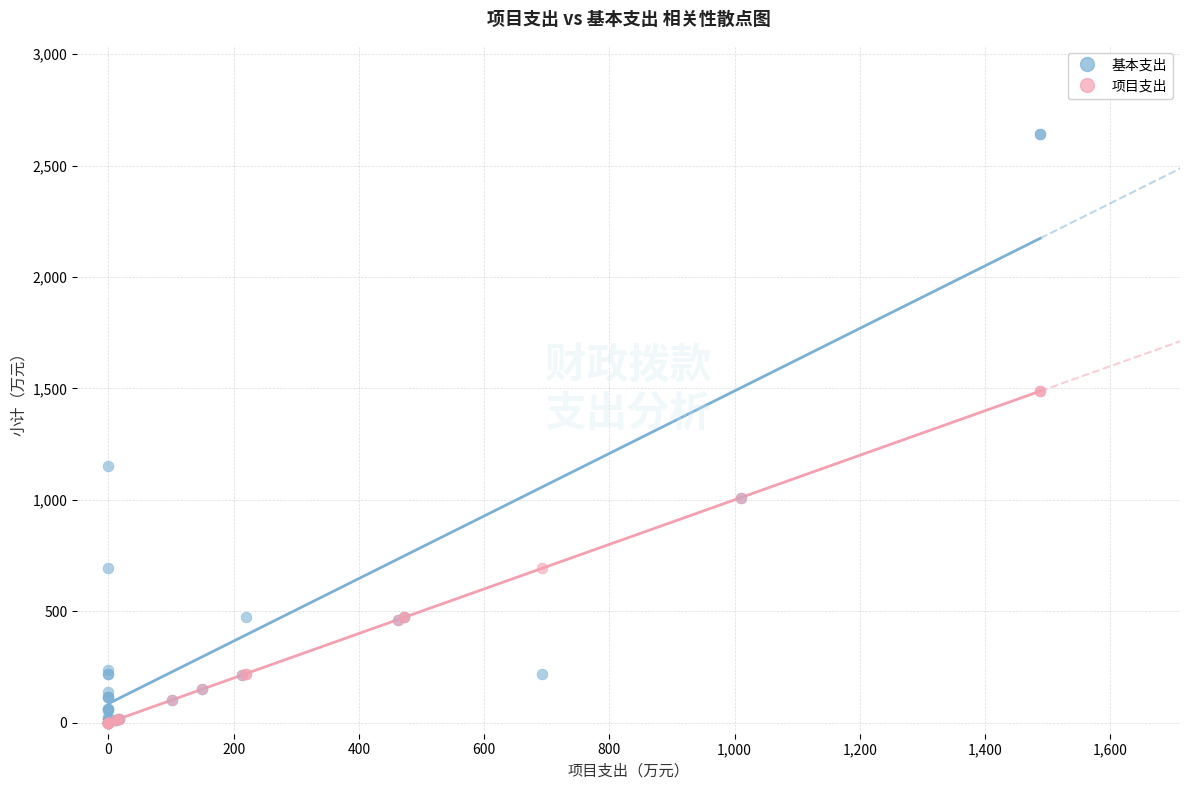

Which series reaches the maximum Y coordinate?

基本支出